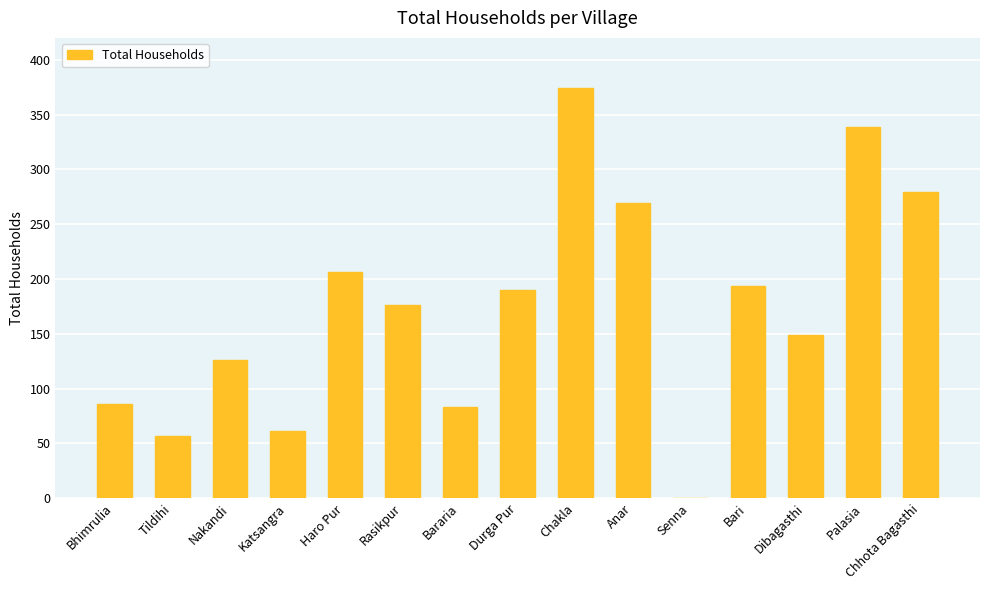

Reading left to right, list all the values displayed in this chart.

86	57	126	61	206	176	83	190	374	269	0	194	149	339	279